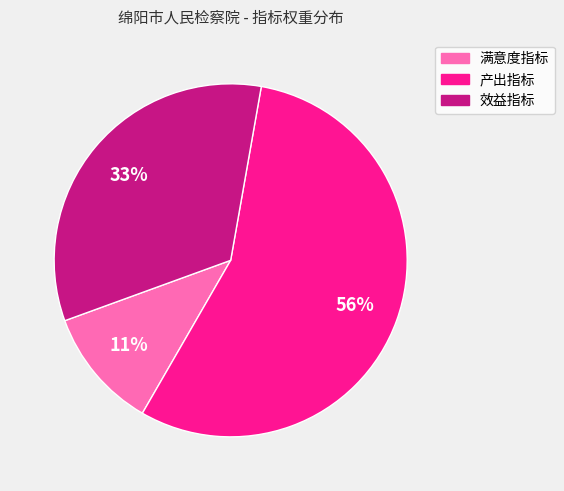

Between 效益指标 and 产出指标, which is larger?

产出指标